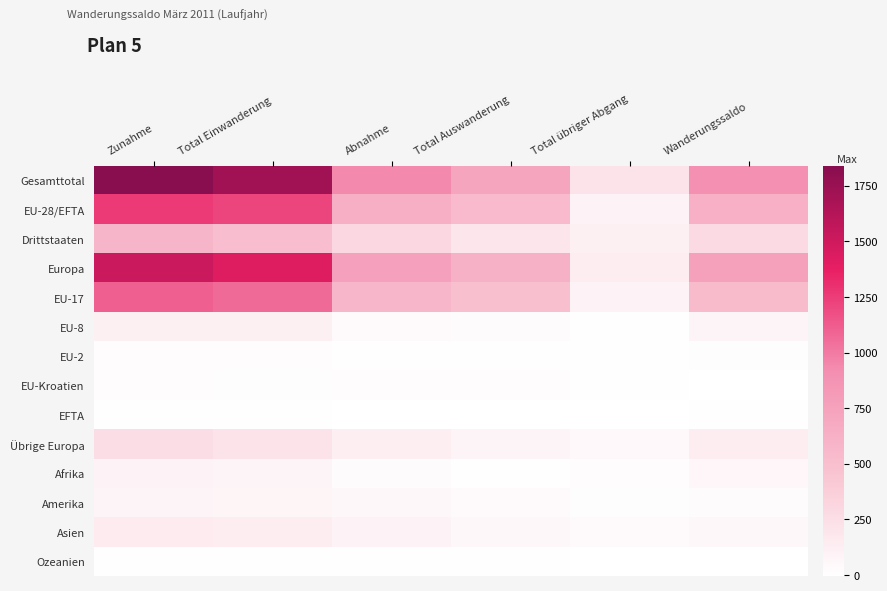

Which series changed the most between Zunahme and Total Einwanderung?

Gesamttotal